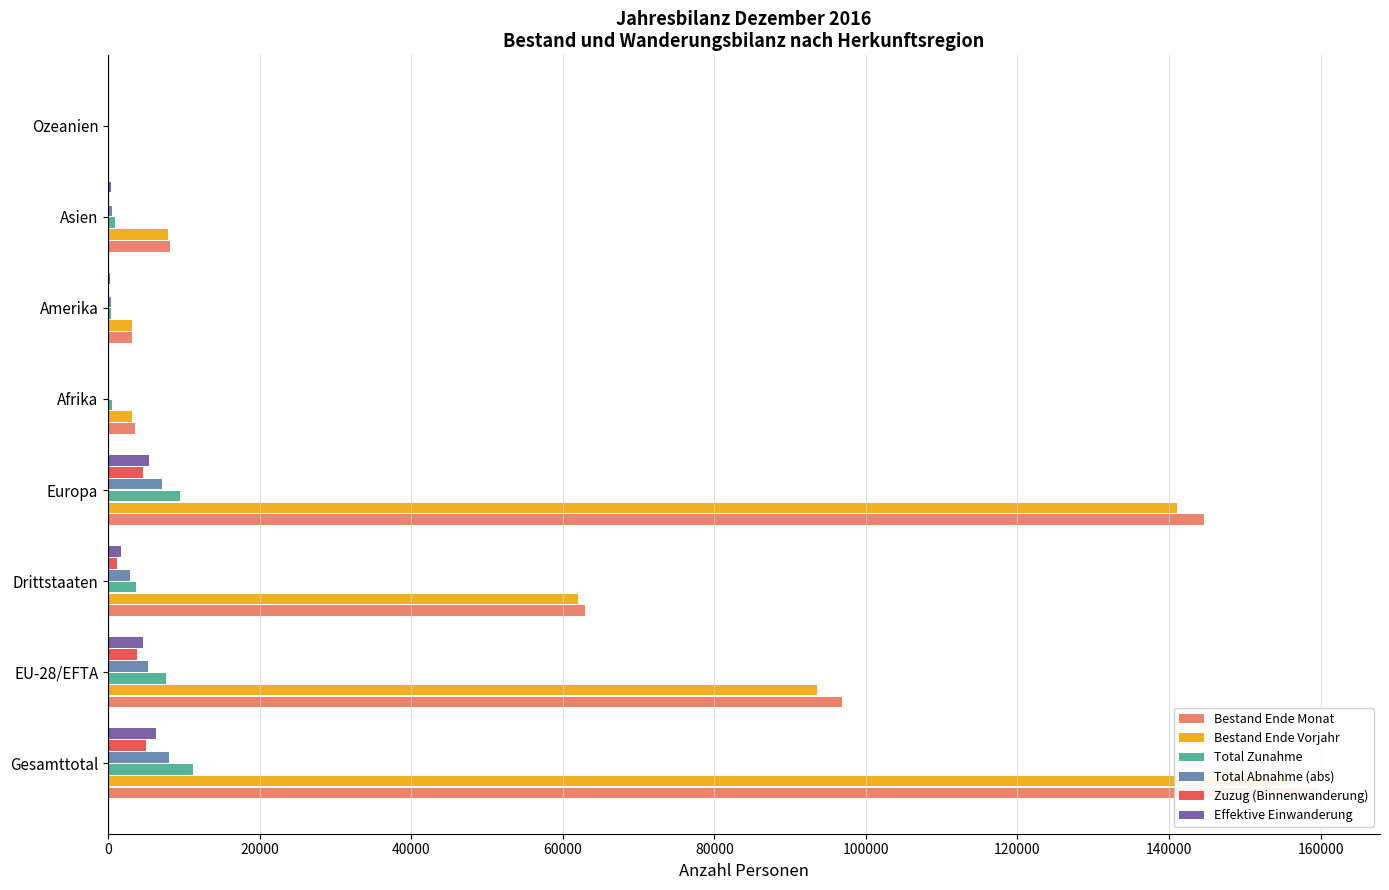

What is the value of the Effektive Einwanderung bar at the 2nd from the left?

4589